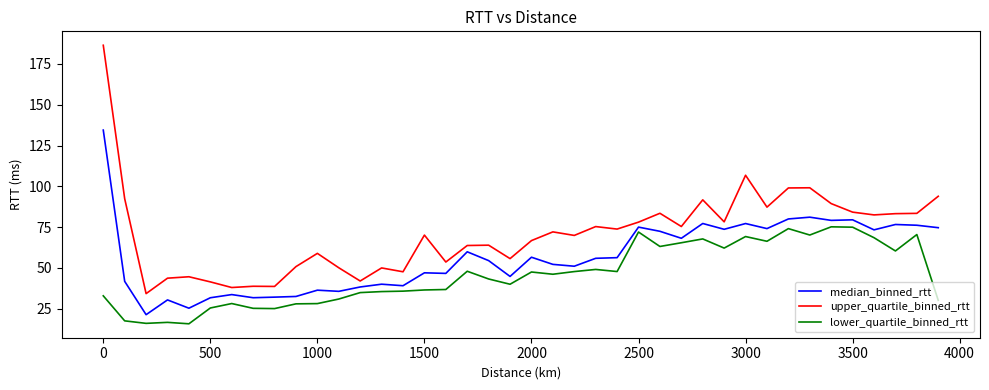

Which series has the largest total across all categories?

upper_quartile_binned_rtt